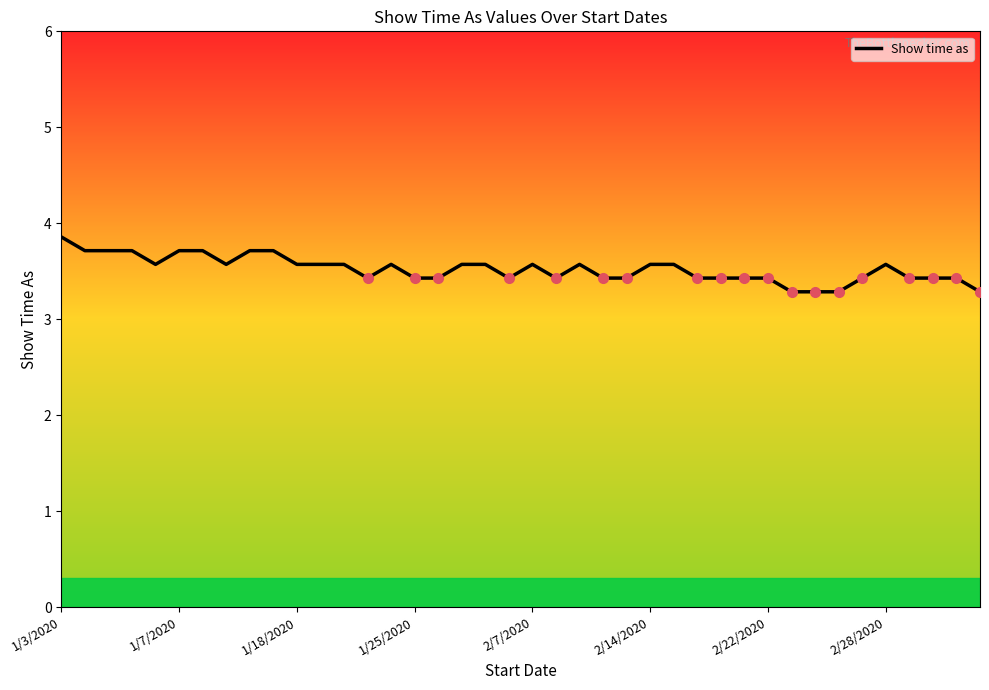

What is the maximum value shown in the chart?

3.9